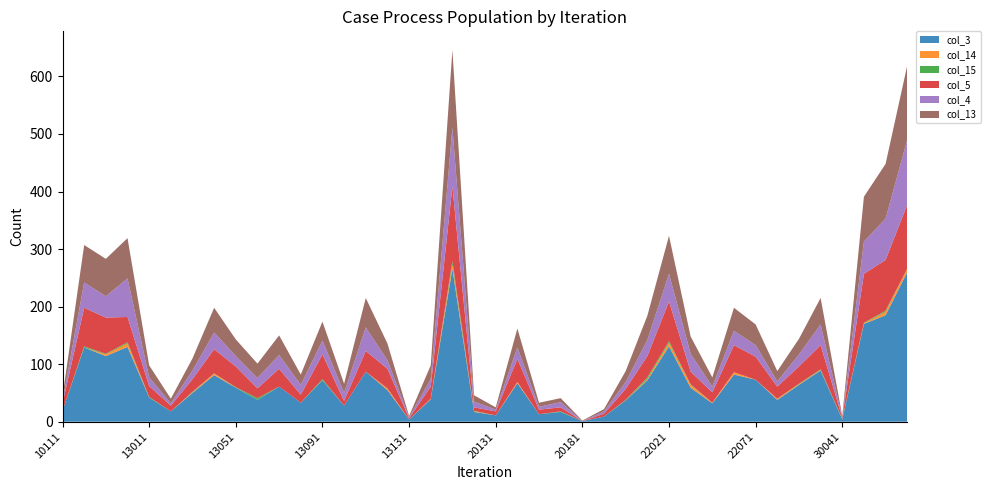

Reading right to left, list all the values displayed in this chart.

col_3: 260	185	170	4	89	64	38	73	82	32	59	131	72	37	9	1	17	13	67	11	17	266	39	4	55	87	28	72	33	61	38	59	81	50	18	42	130	114	129	19
col_14: 6	6	1	0	1	1	2	0	4	1	5	6	2	0	0	0	0	0	2	0	1	7	1	0	3	0	0	0	0	0	0	0	3	1	0	0	6	3	0	0
col_15: 0	2	1	1	1	1	0	0	0	0	1	3	3	1	0	0	1	0	0	0	1	6	0	0	0	0	0	2	0	0	3	1	0	1	0	1	2	1	2	0
col_5: 111	88	85	2	42	30	21	40	47	18	22	69	37	19	5	0	7	8	40	7	6	130	21	2	34	36	8	43	14	31	17	36	42	22	10	19	44	63	67	13
col_4: 113	72	56	1	36	21	9	20	25	10	31	48	28	12	4	0	9	5	20	3	10	102	13	2	15	41	14	24	17	24	18	18	29	15	4	15	67	37	44	4
col_13: 129	95	78	2	46	27	18	36	40	16	30	66	42	19	4	1	7	7	33	4	11	135	24	2	29	51	16	33	18	34	25	29	43	21	8	21	70	65	65	8